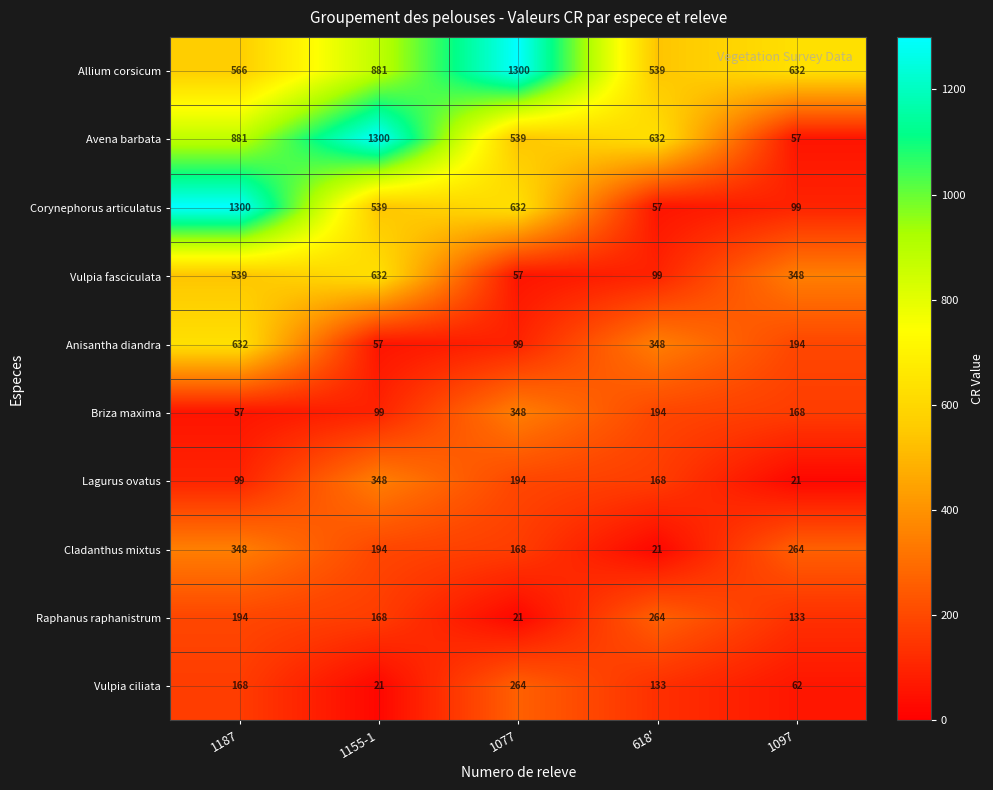

At which label does Vulpia fasciculata first exceed 348?

1187